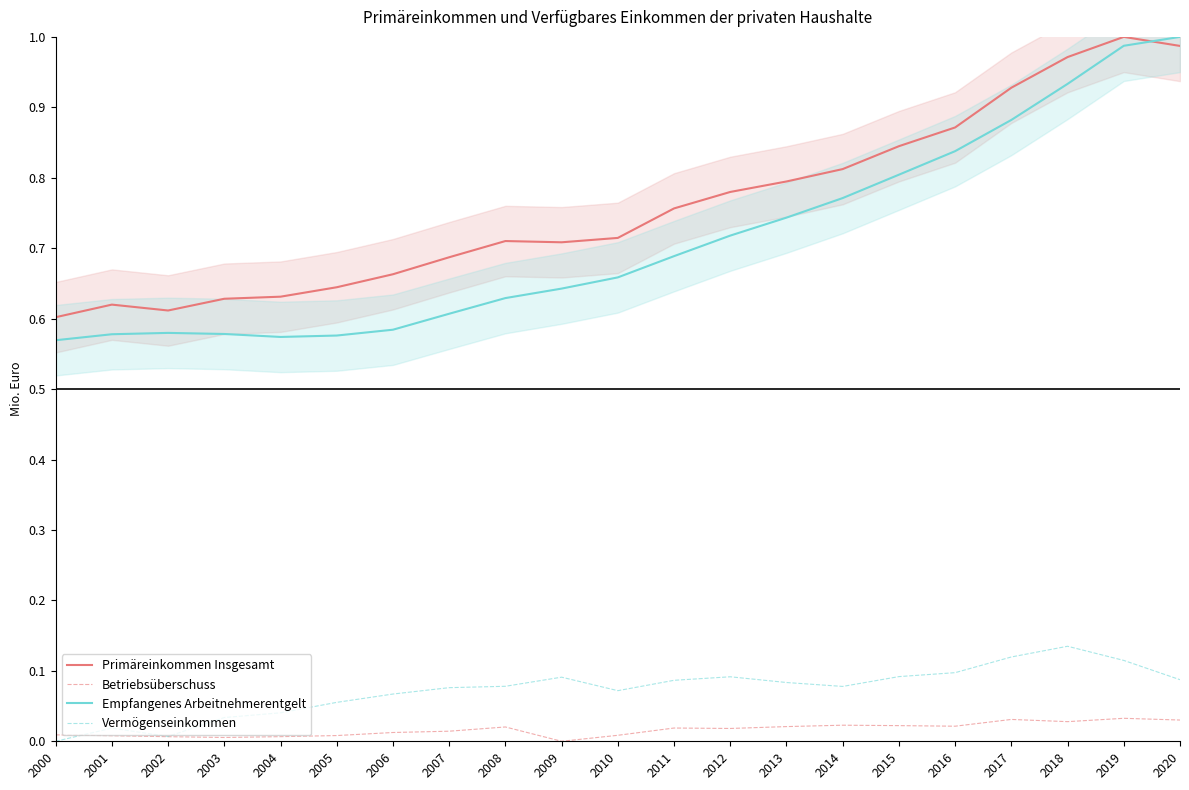

Which series has the largest range (max minus min)?

Empfangenes Arbeitnehmerentgelt